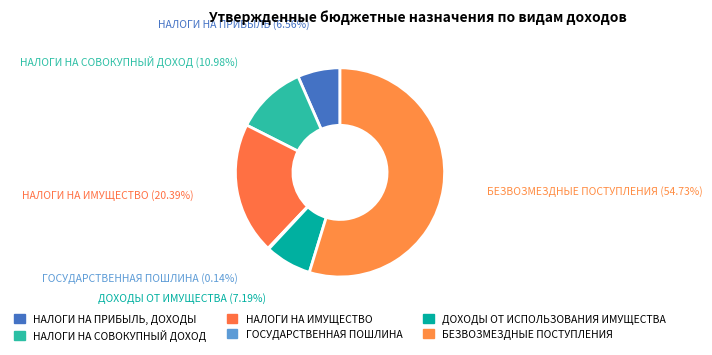

Rank the categories by value from highest to lowest.

БЕЗВОЗМЕЗДНЫЕ ПОСТУПЛЕНИЯ, НАЛОГИ НА ИМУЩЕСТВО, НАЛОГИ НА СОВОКУПНЫЙ ДОХОД, ДОХОДЫ ОТ ИСПОЛЬЗОВАНИЯ ИМУЩЕСТВА, НАЛОГИ НА ПРИБЫЛЬ, ДОХОДЫ, ГОСУДАРСТВЕННАЯ ПОШЛИНА